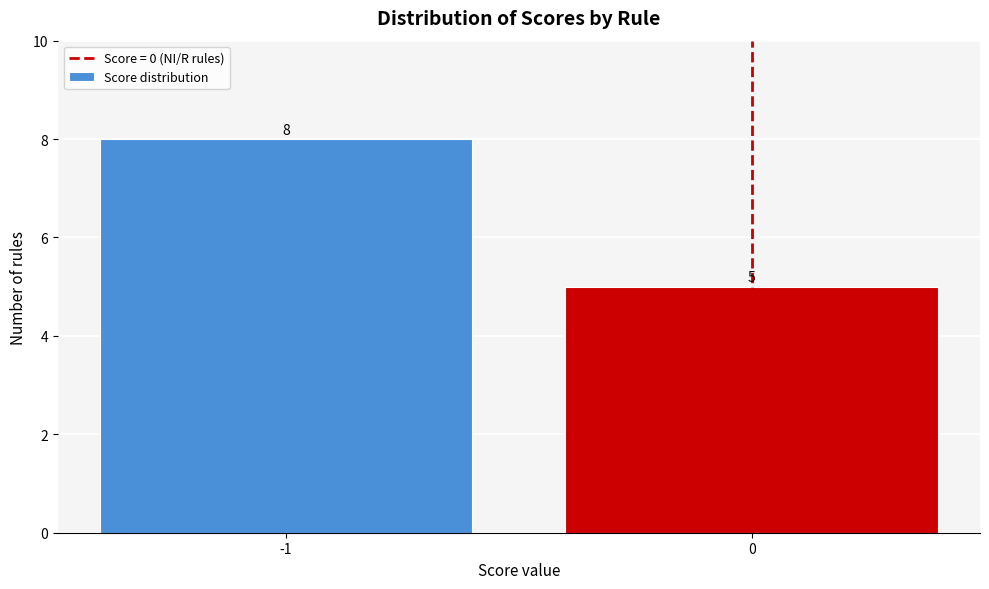

Reading left to right, list all the values displayed in this chart.

-1=8	0=5